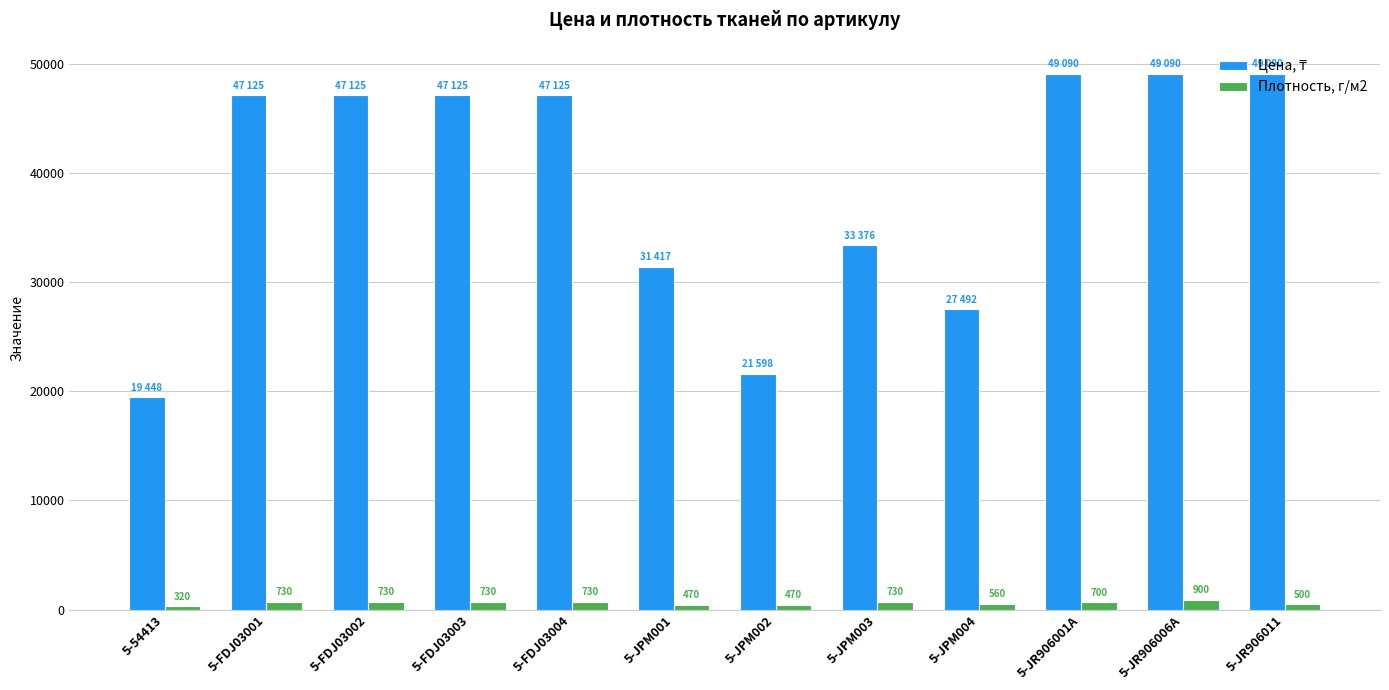

What is the spread (max minus min) of values at 5-FDJ03001?

46395